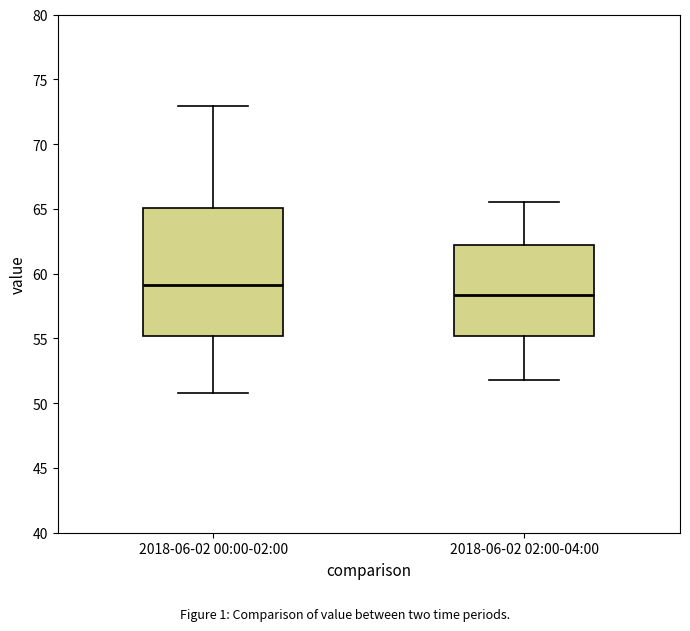

Reading left to right, transcribe this box plot: for each box, give where its median line is, the range the box spans, and where its two whiskers end, as read against the y-axis. The values are not printed on the chart, so give them approximately, as read against the axis.

2018-06-02 00:00-02:00: median 59.0, box 55.0 to 65.0, whiskers 51.0 to 73.0
2018-06-02 02:00-04:00: median 58.5, box 55.0 to 62.0, whiskers 52.0 to 65.5